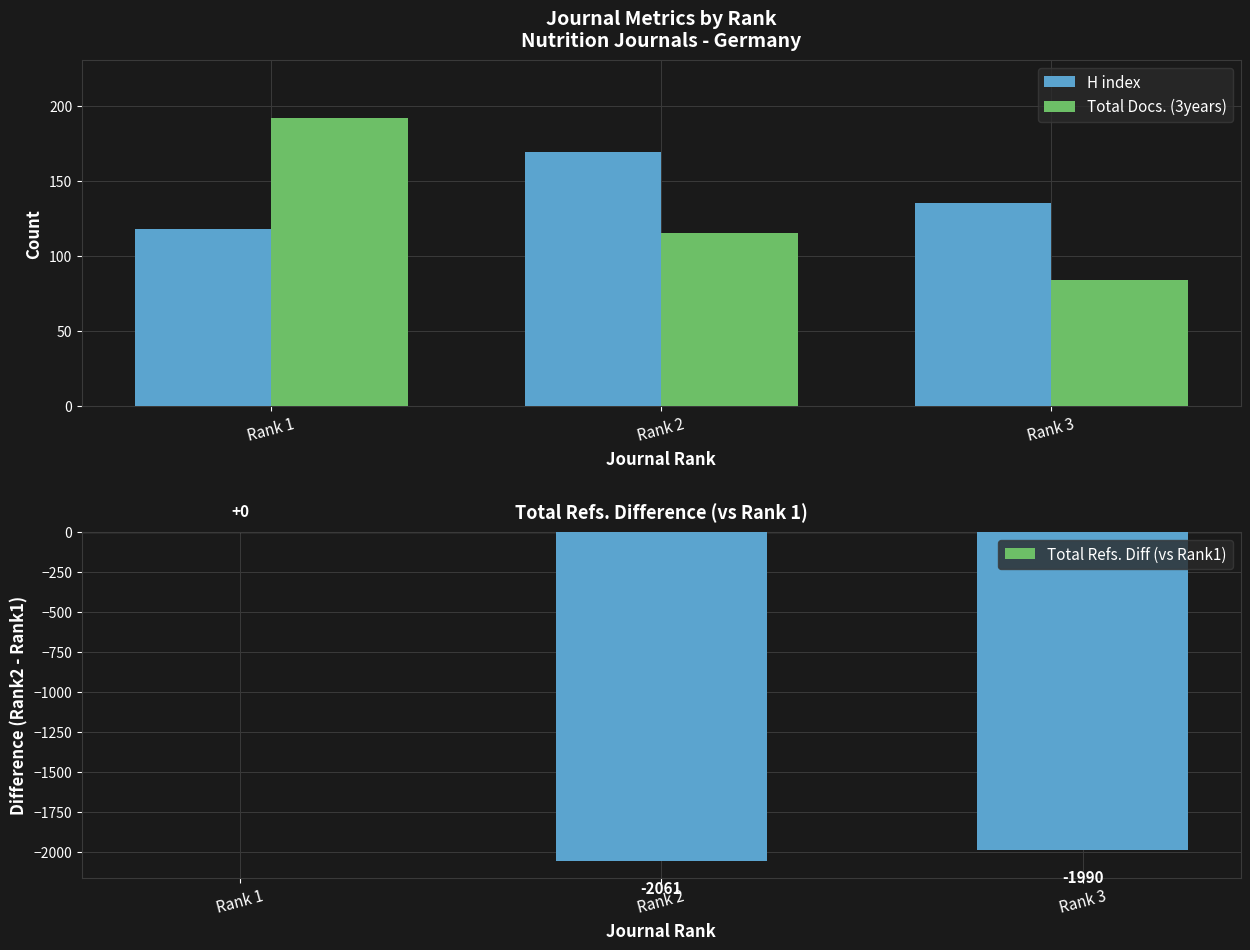

Between Rank 2 and Rank 3, which is larger?

Rank 2